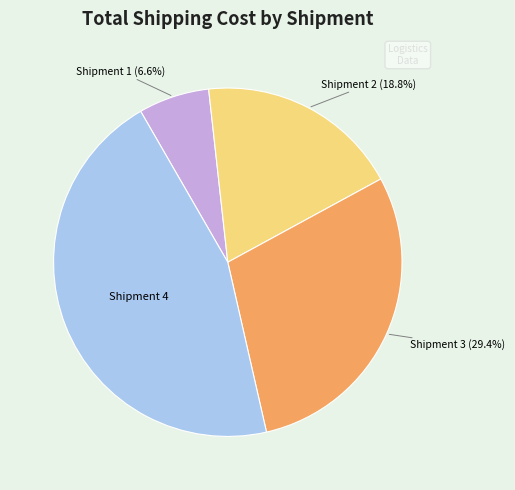

Is there a majority slice in this chart?

No